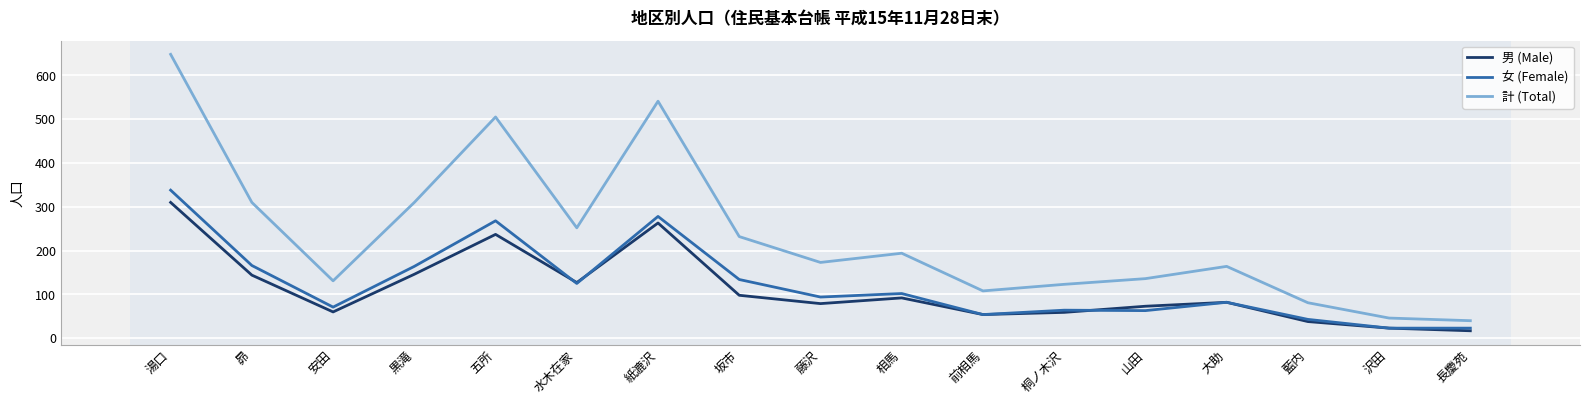

Where is the first local maximum for 計 (Total)?

五所